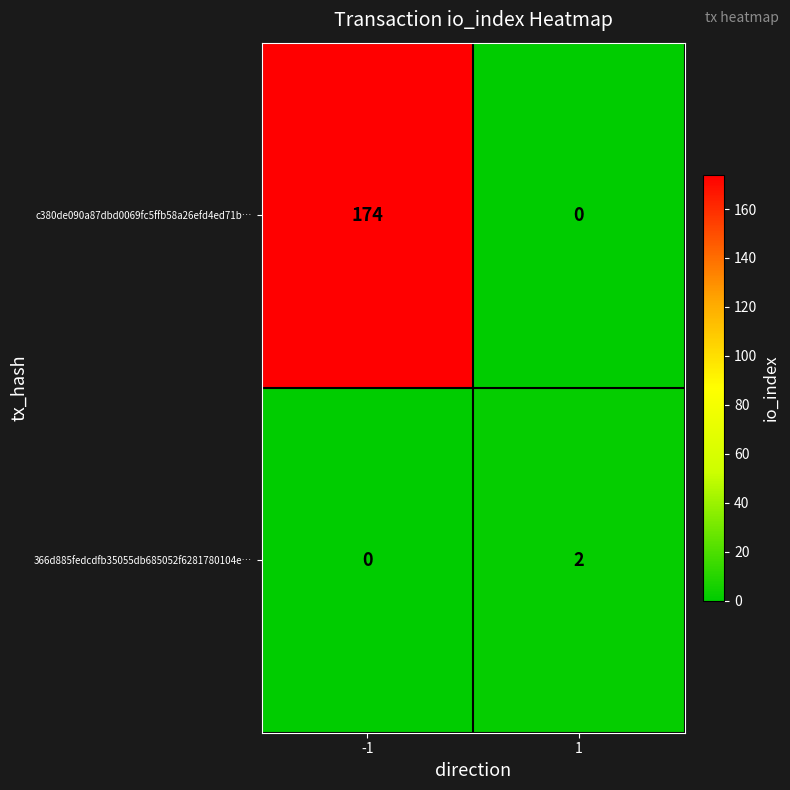

Rank the series by their average value, from lowest to highest.

366d885fedcdfb35055db685052f6281780104e…, c380de090a87dbd0069fc5ffb58a26efd4ed71b…